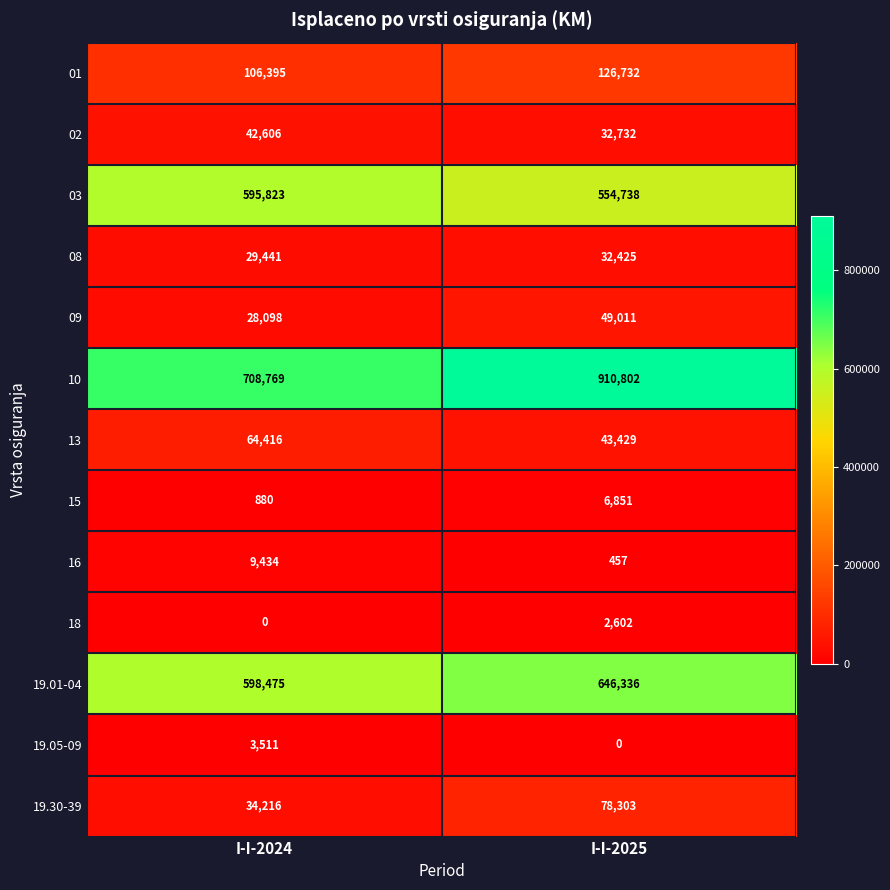

Which series changed the most between I-I-2024 and I-I-2025?

10